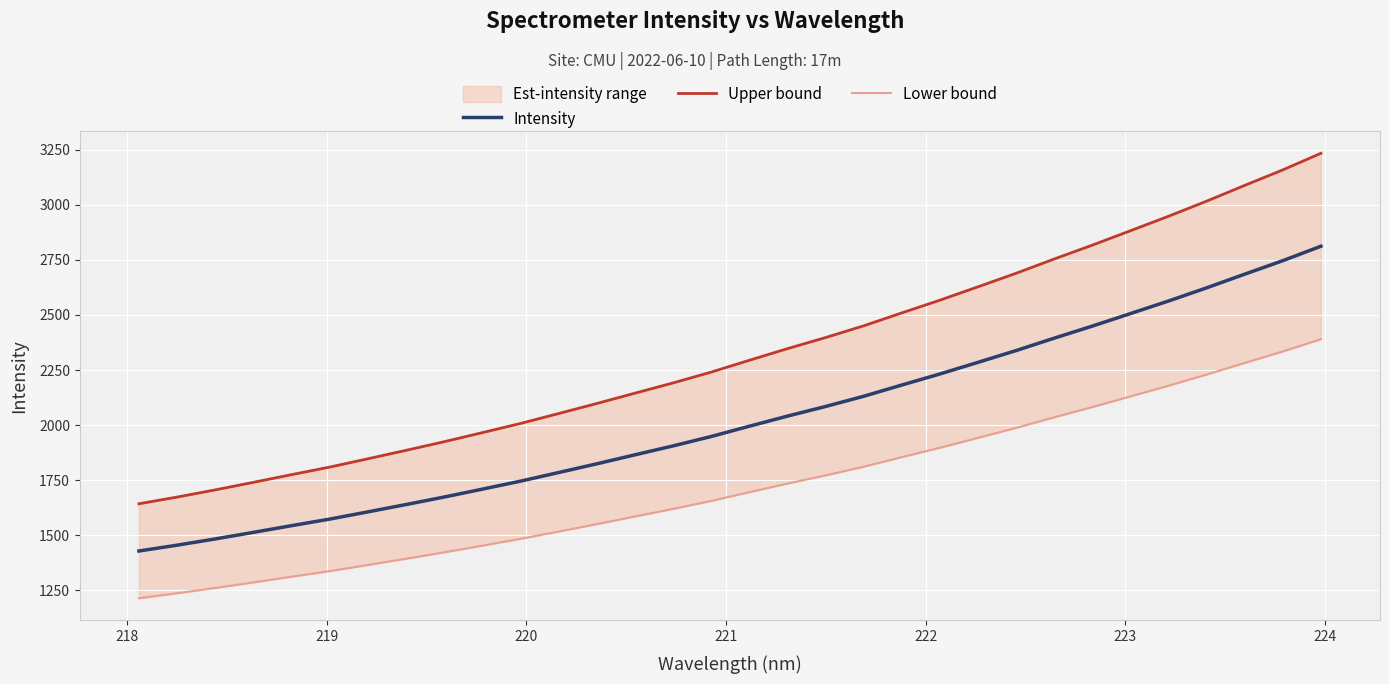

What is the highest value of the Intensity series?

2811.9